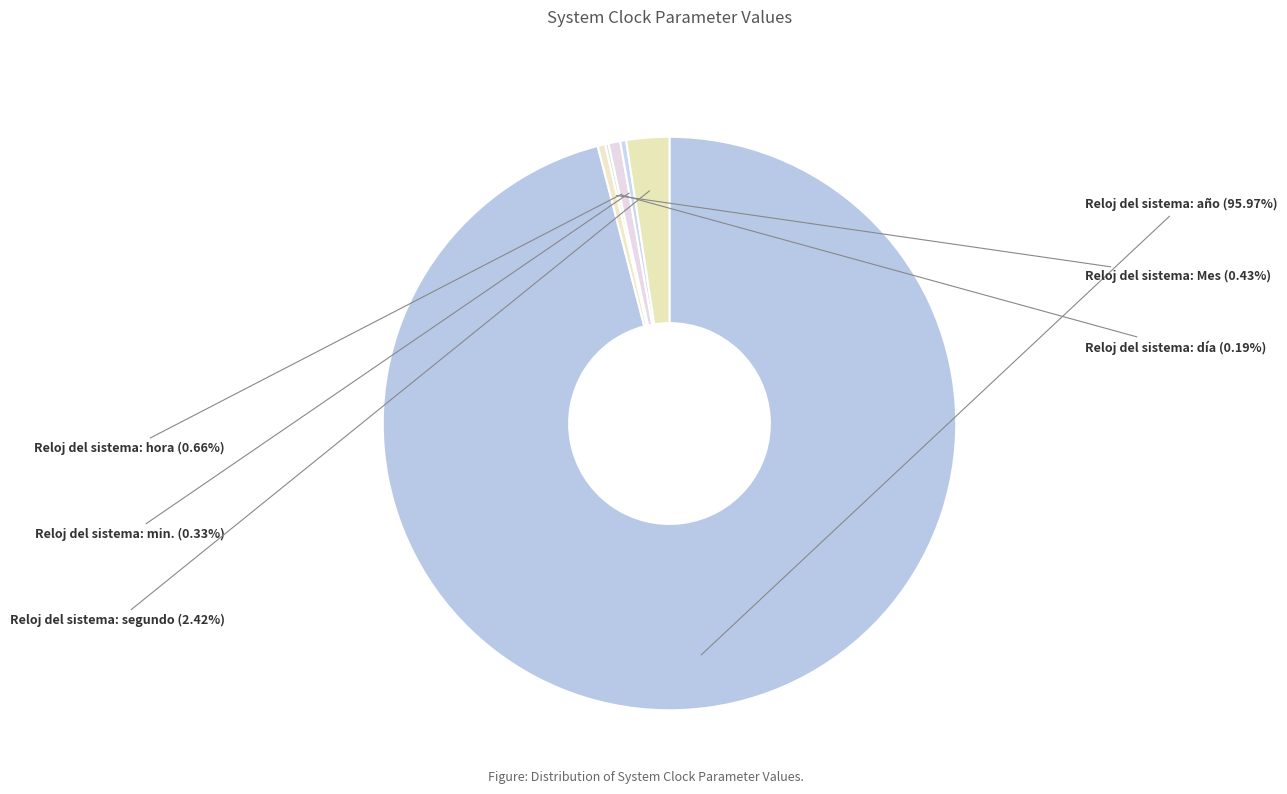

Do Reloj del sistema: año and Reloj del sistema: segundo together represent more than half of the pie?

Yes